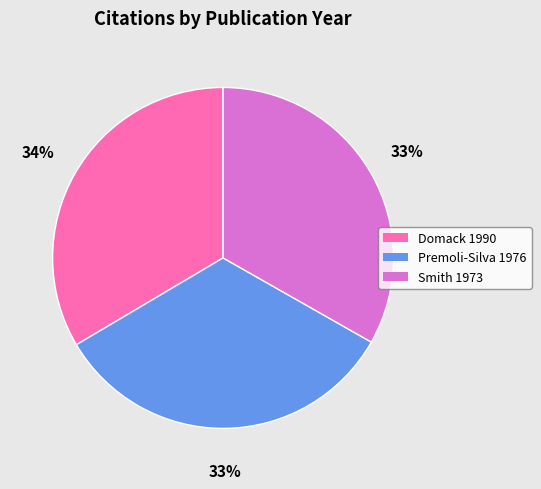

Does Domack 1990 account for over 50% of the chart?

No